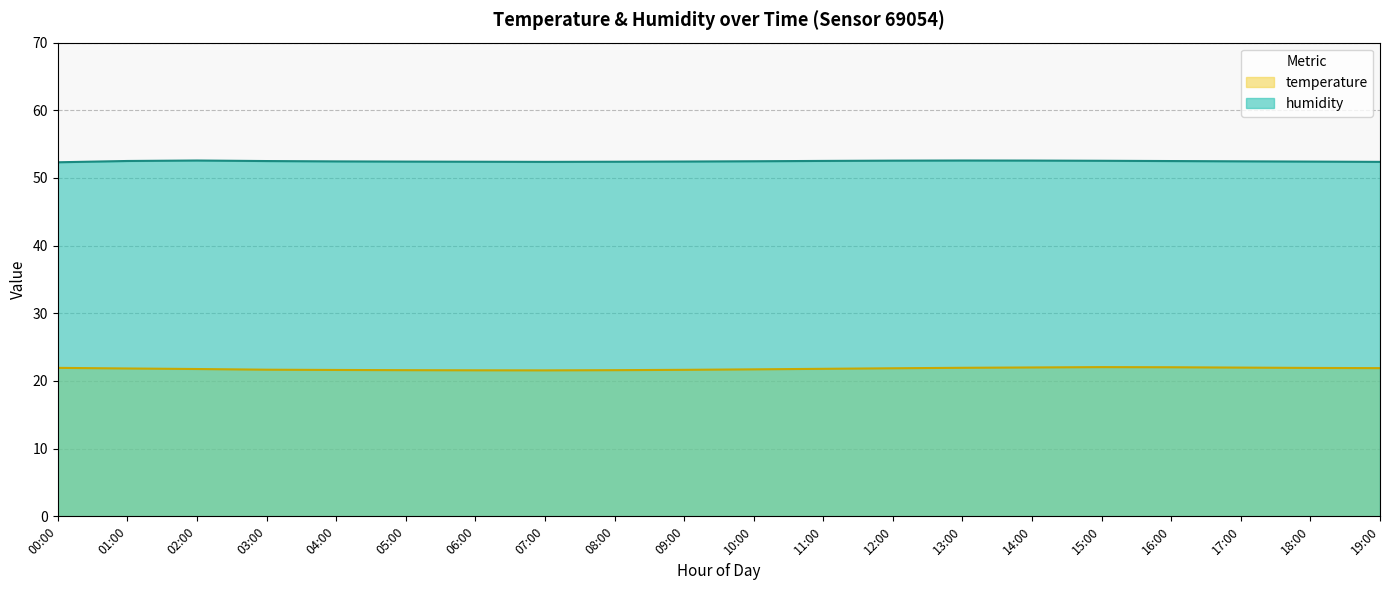

What are all the series names shown in the legend?

temperature, humidity